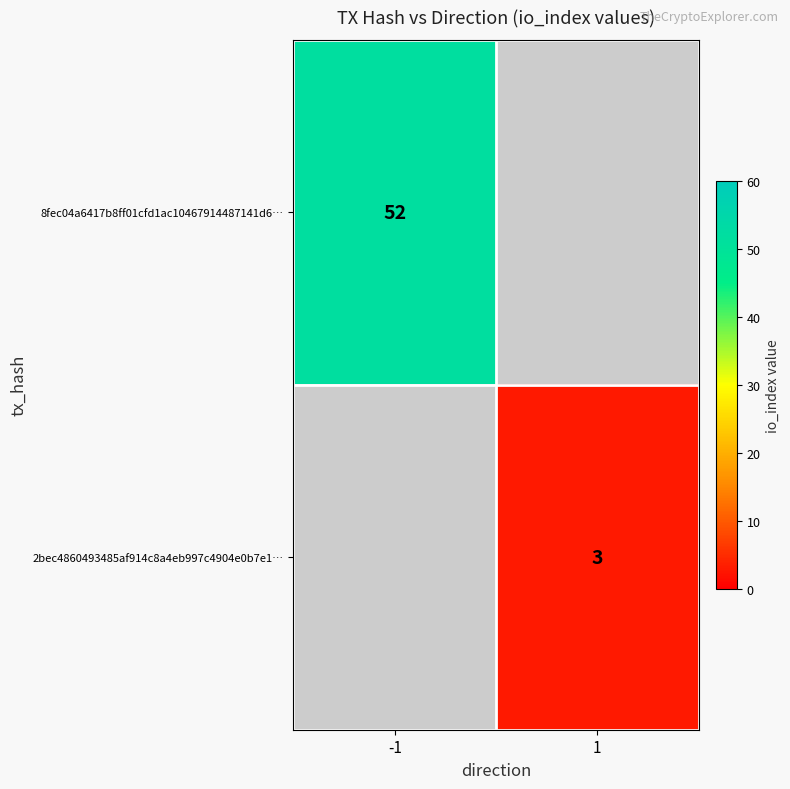

True or false: 2bec4860493485af914c8a4eb997c4904e0b7e1… has a value of 1 at 1.

False